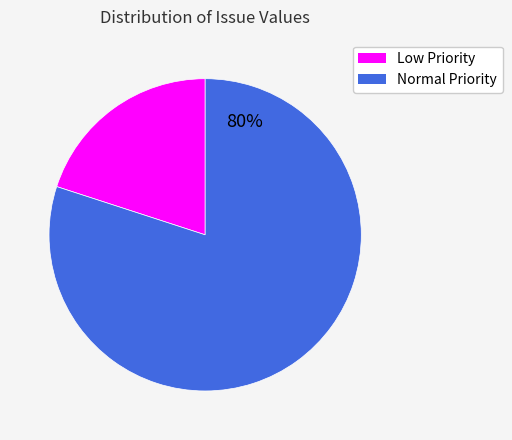

Does any single category account for the majority?

Yes